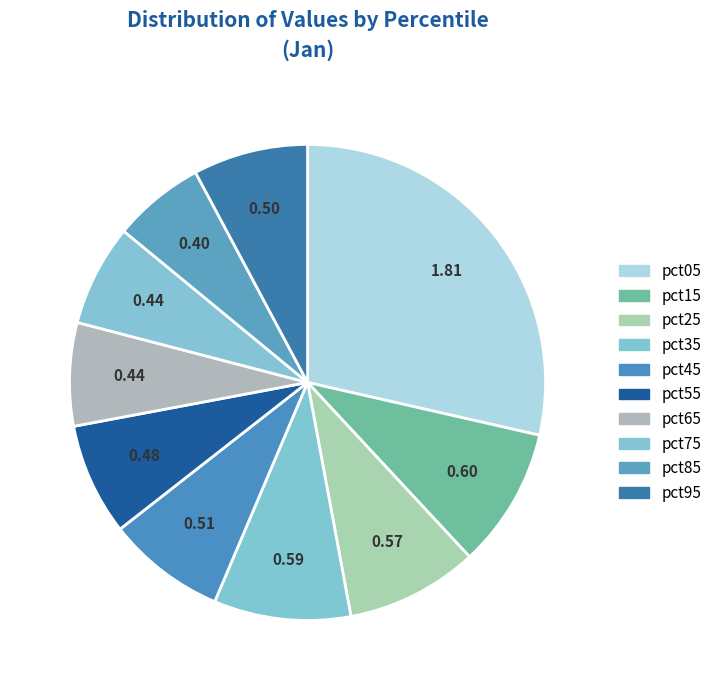

What is the largest slice in the pie chart?

pct05